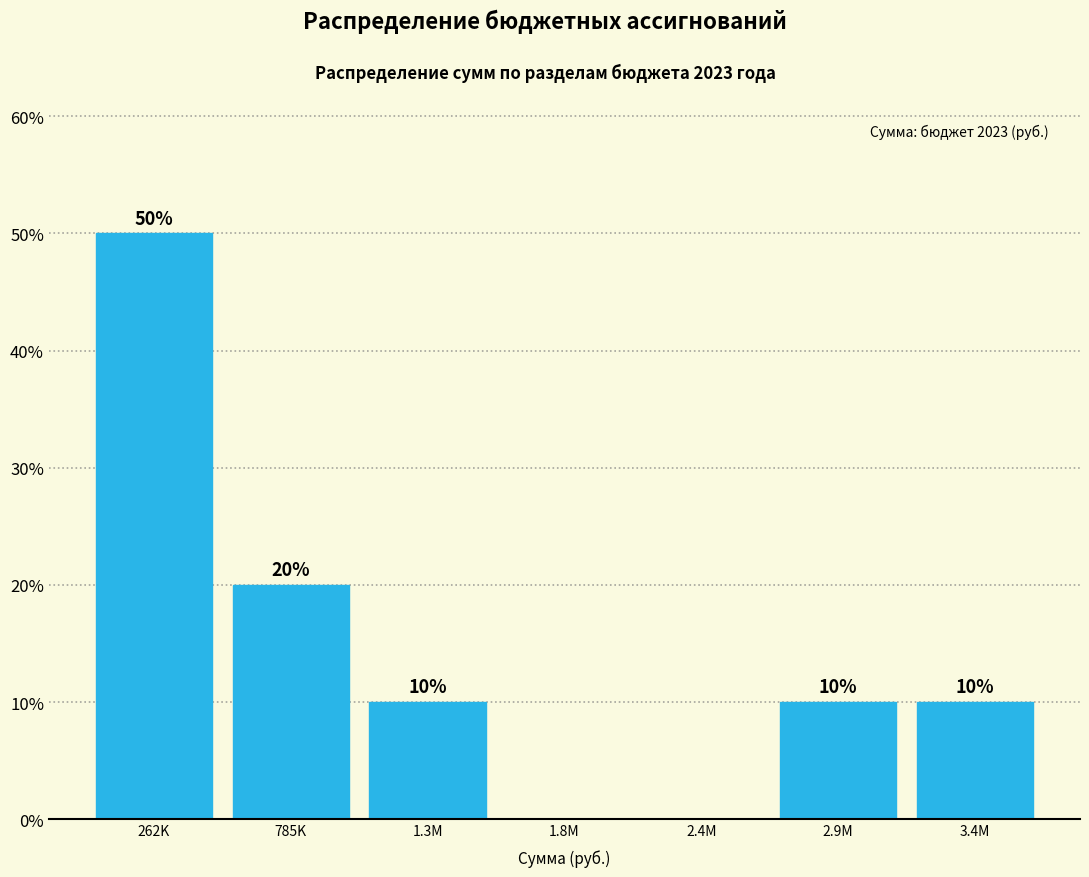

Reading left to right, list all the values displayed in this chart.

262K=50	785K=20	1.3M=10	1.8M=0	2.4M=0	2.9M=10	3.4M=10